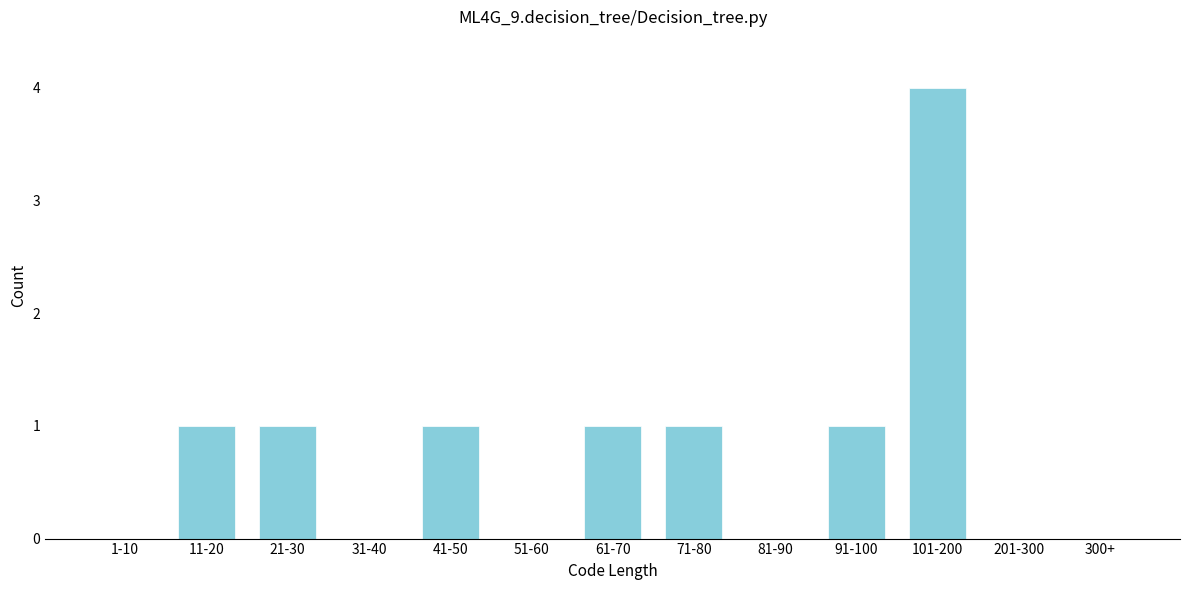

Reading left to right, list all the values displayed in this chart.

1-10=0	11-20=1	21-30=1	31-40=0	41-50=1	51-60=0	61-70=1	71-80=1	81-90=0	91-100=1	101-200=4	201-300=0	300+=0